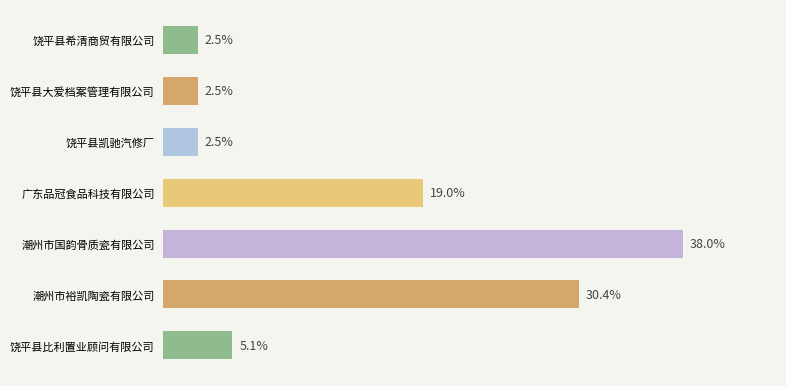

What is the label of the 1st bar from the bottom?

饶平县比利置业顾问有限公司